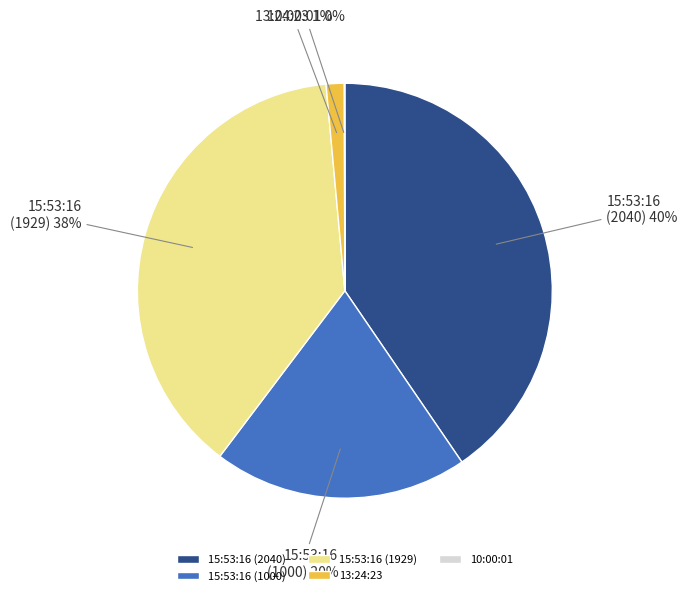

What percentage is the 15:53:16 (1929) slice, to the nearest percent?

38%